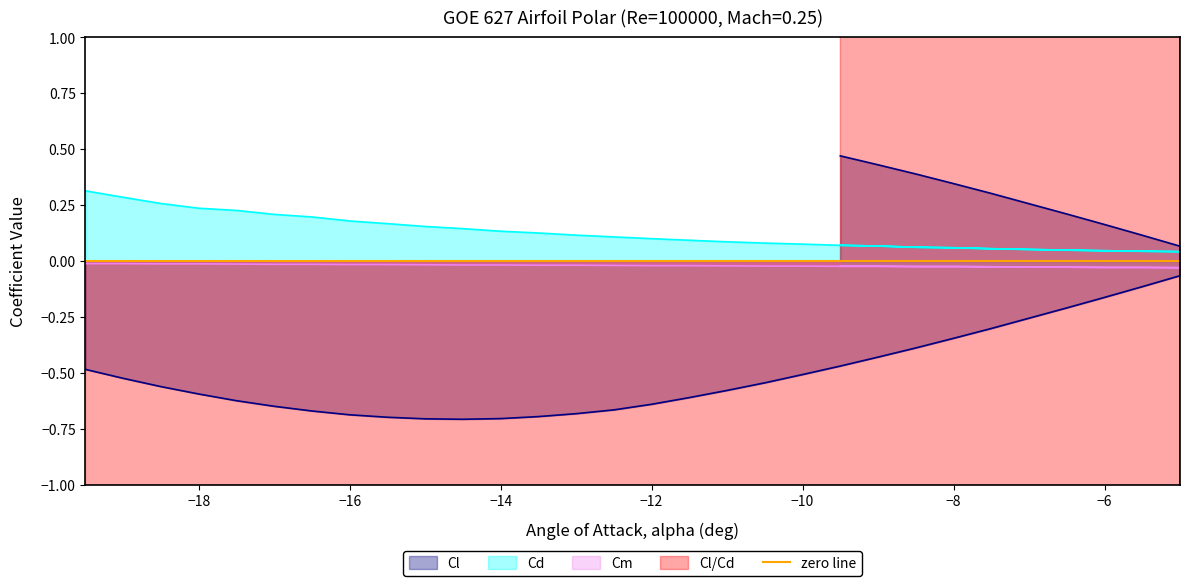

Does the chart display data point markers on the line(s)?

No